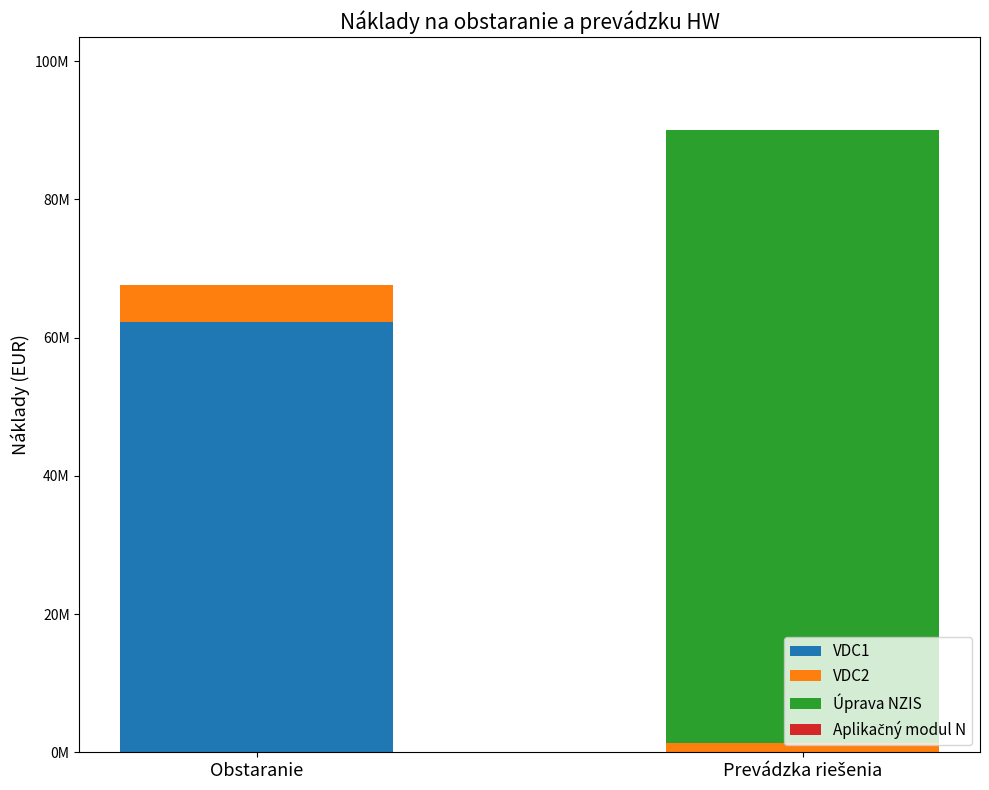

At which category is the sum across all series the highest?

Prevádzka riešenia